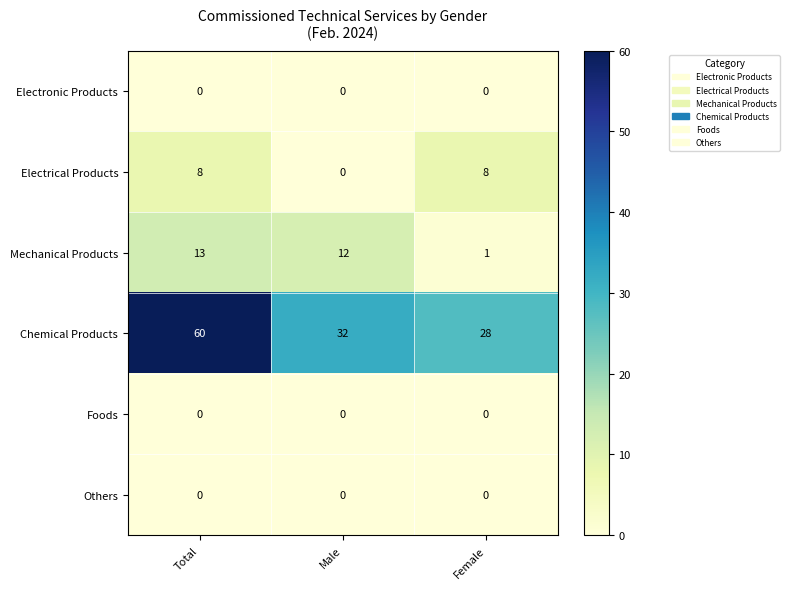

What is the spread (max minus min) of values at Total?

60